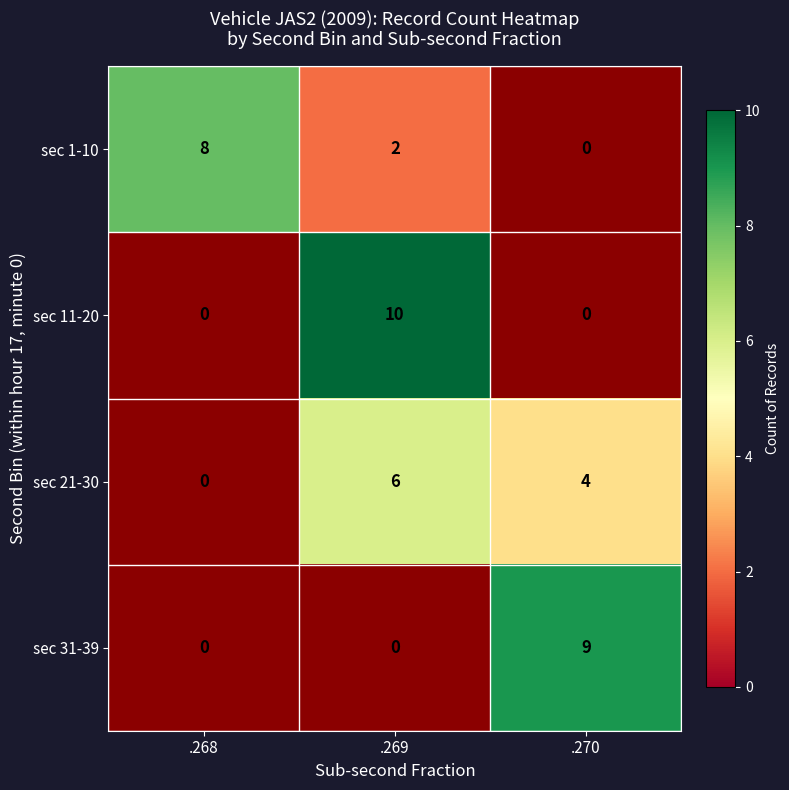

The value of sec 11-20 at .269 is 10. True or false?

True